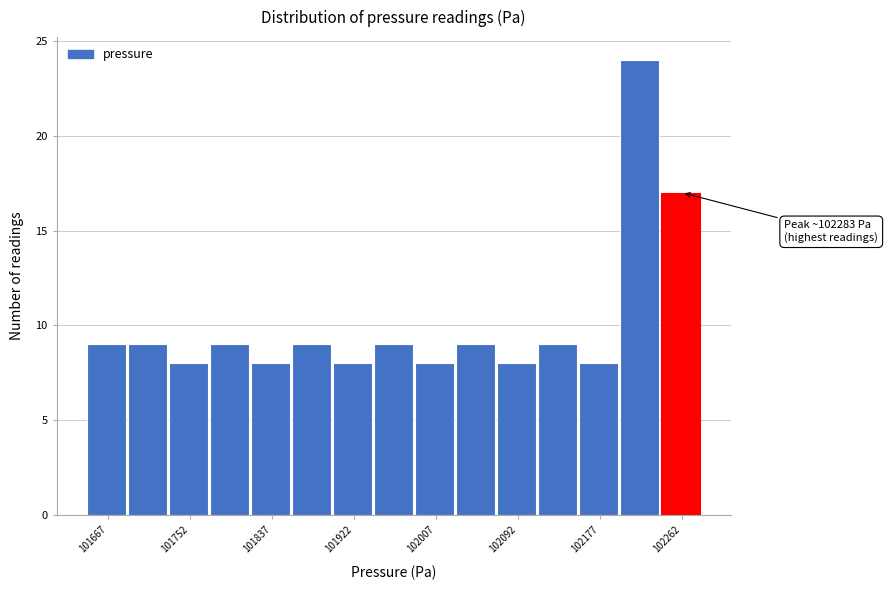

Which range on the x-axis has the tallest bar?

102200 to 102240